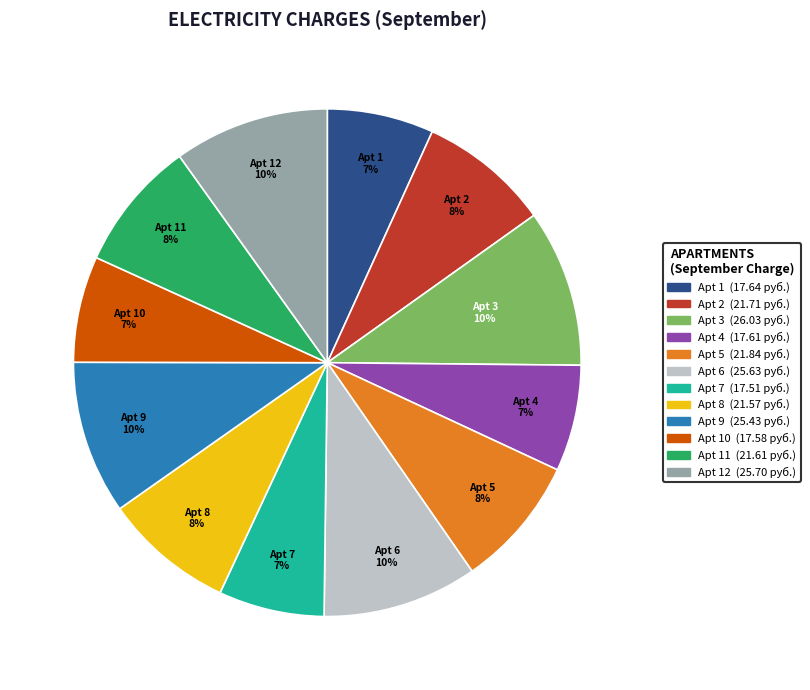

Does any single category account for the majority?

No